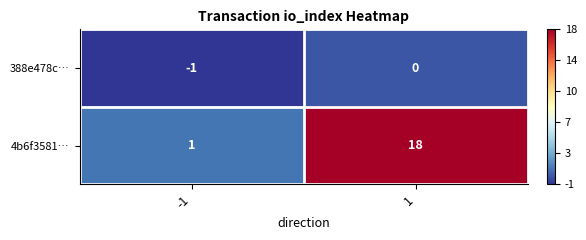

Which label corresponds to the smallest value in the chart?

-1